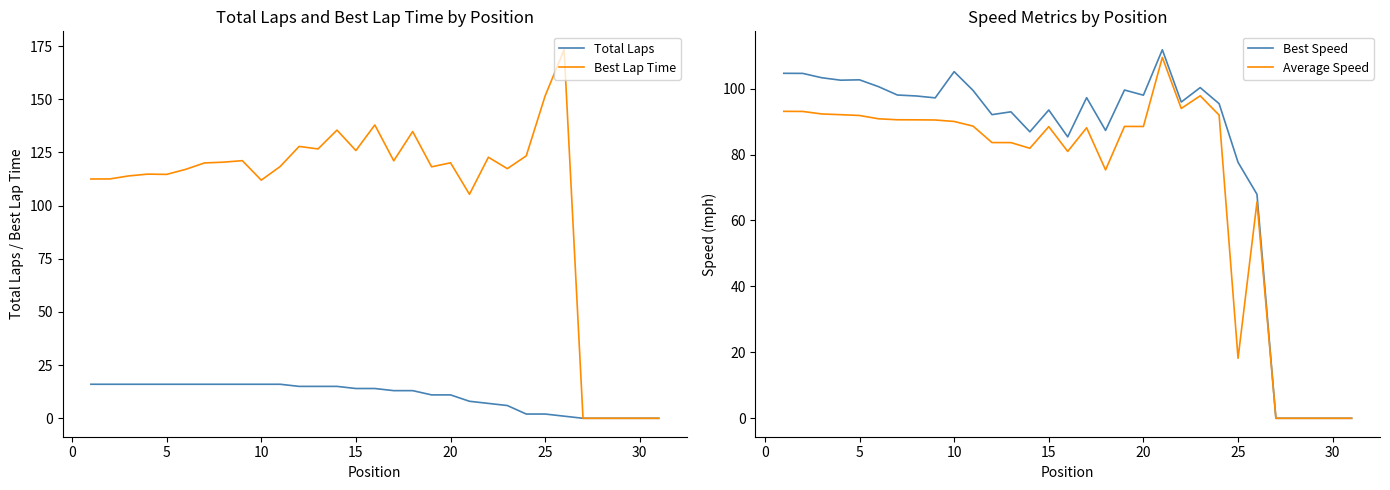

How many data points in Total Laps are less than 14?

15